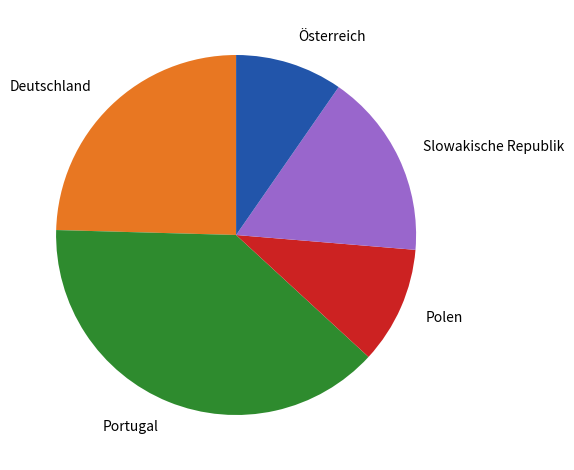

Combined, do Portugal and Österreich account for over 50%?

No